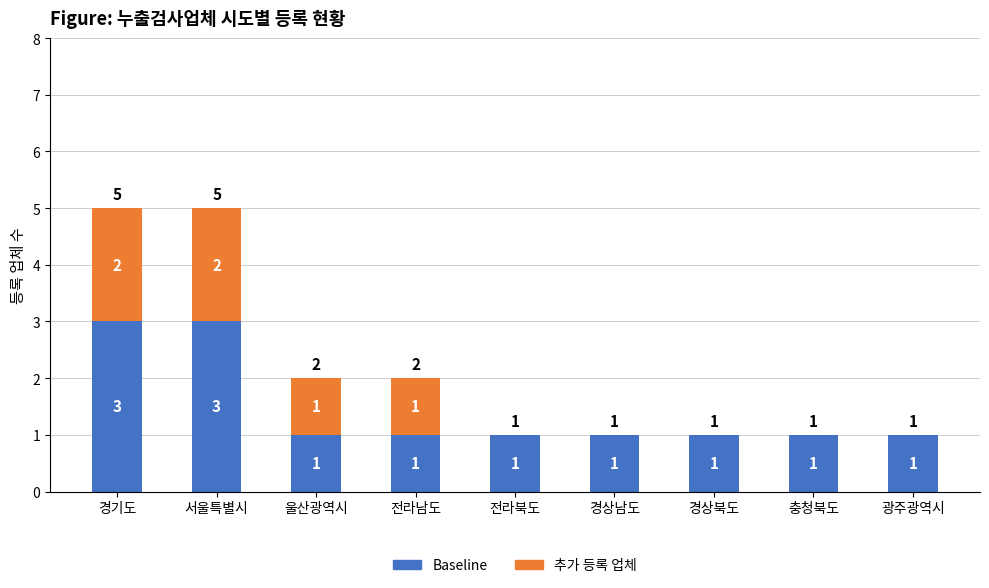

Count the Baseline values in the range 1 to 2.

7